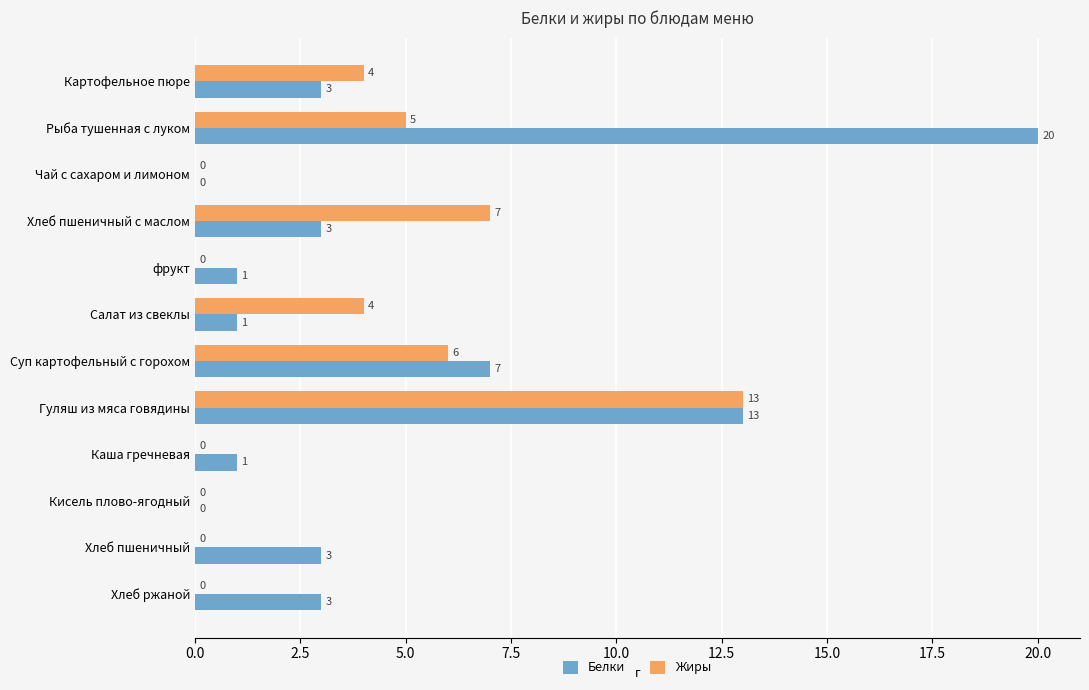

What is the sum of all Белки values?

55